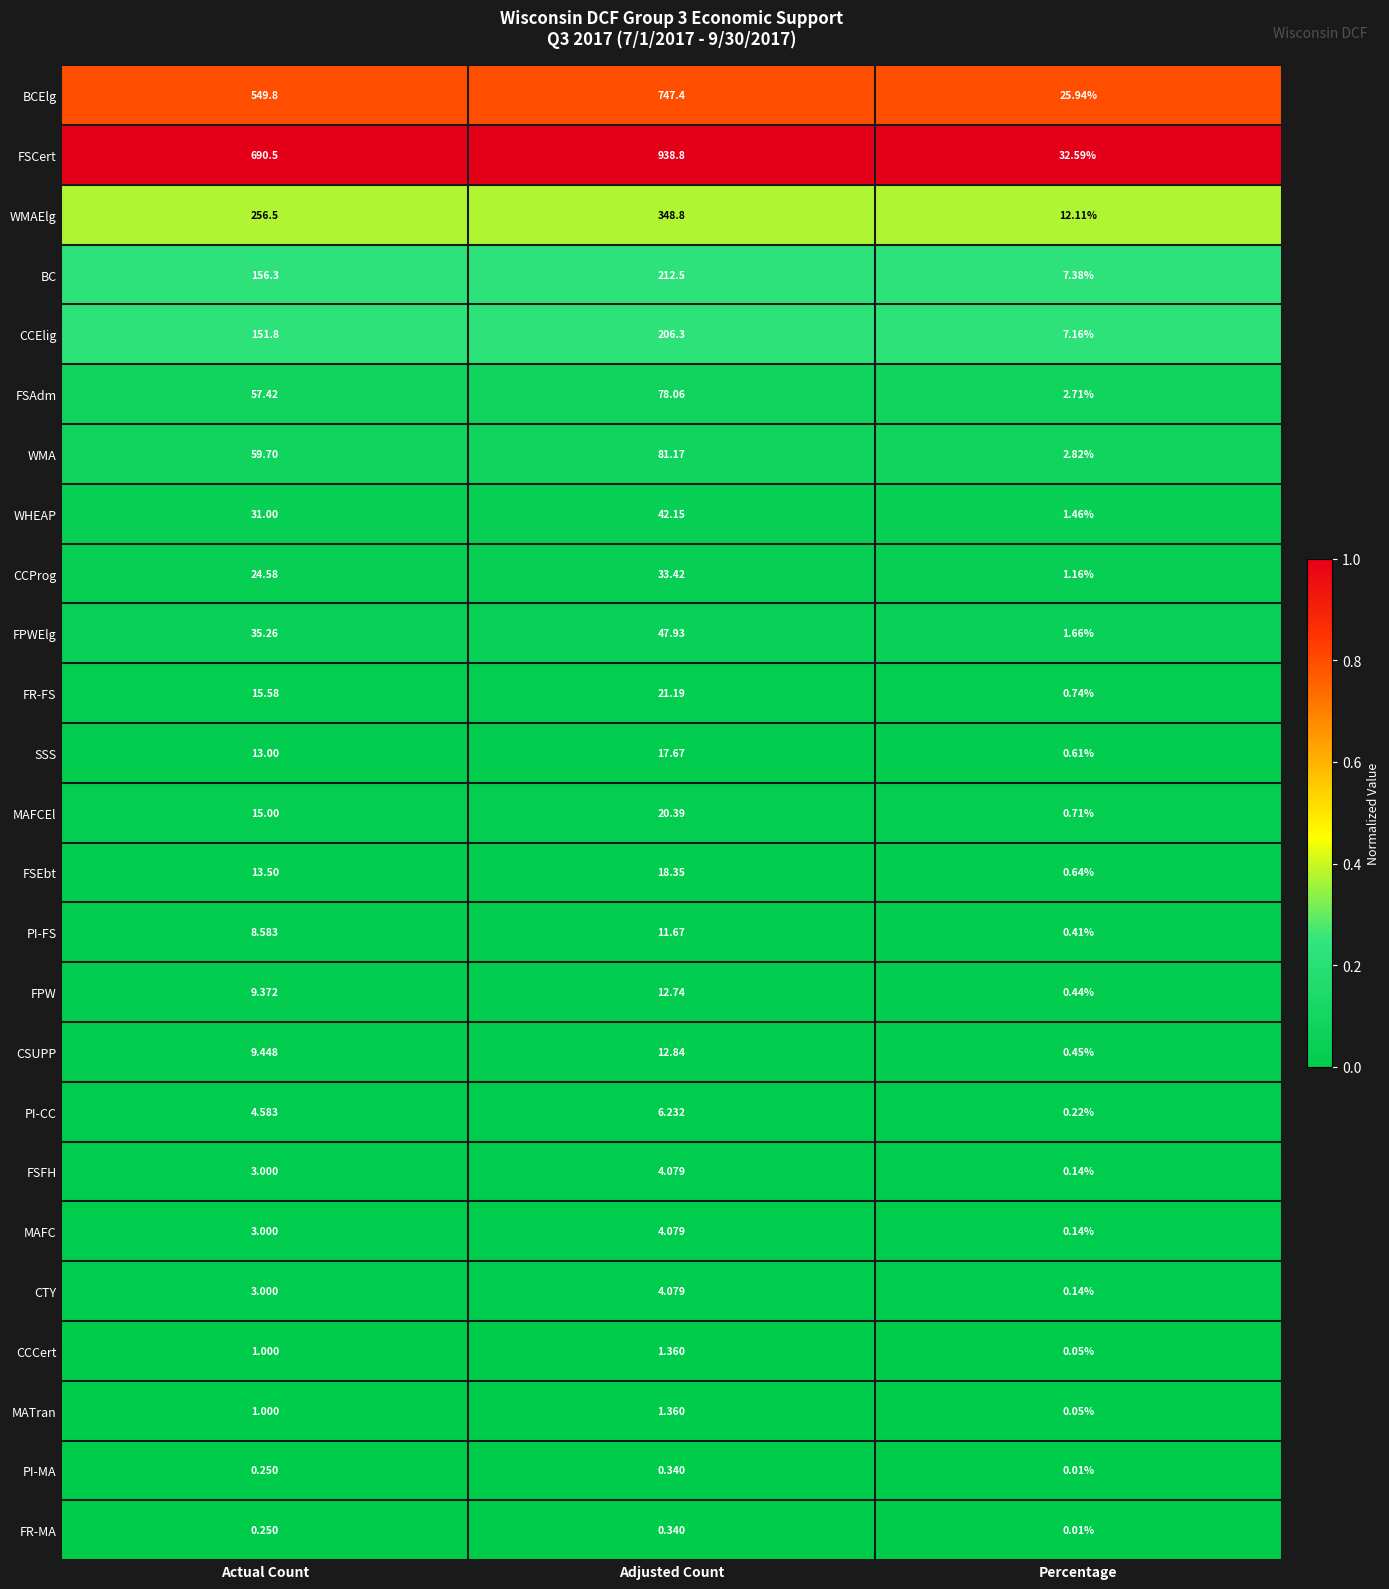

At which category is the sum across all series the highest?

Adjusted Count